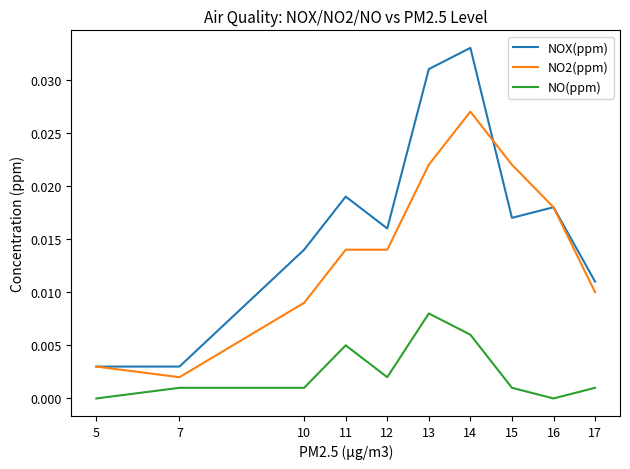

Is this an area chart (filled region under the line)?

No